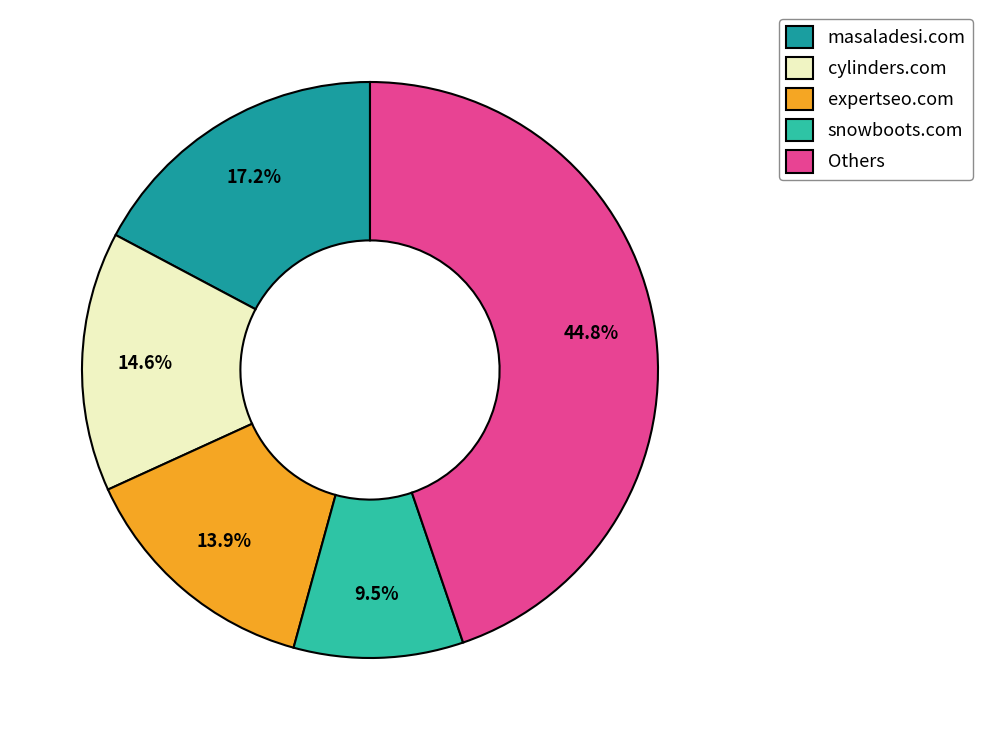

Combined, what portion of the pie is expertseo.com and Others?

58.7%